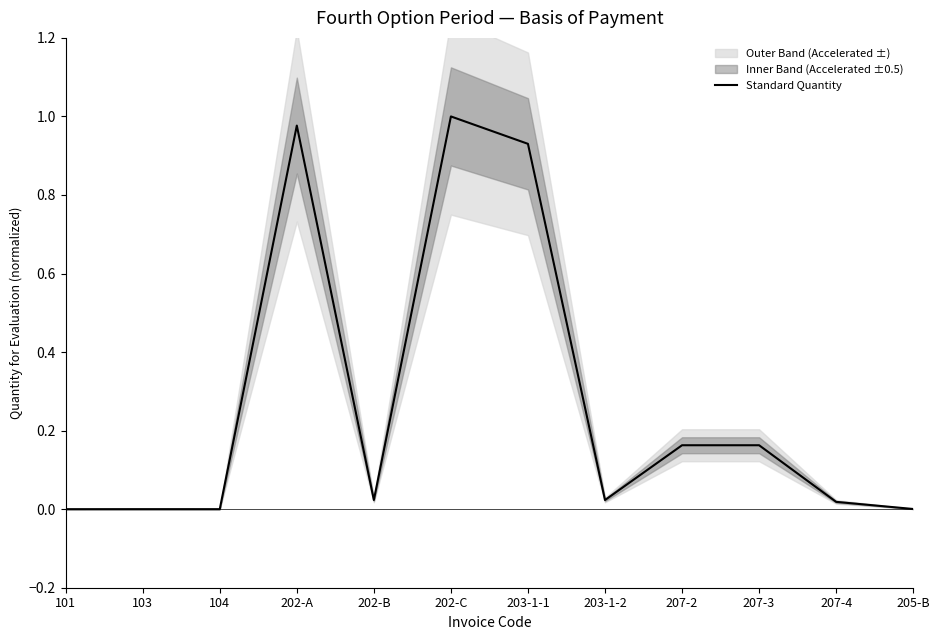

What is the label of the 4th point from the left?

202-A